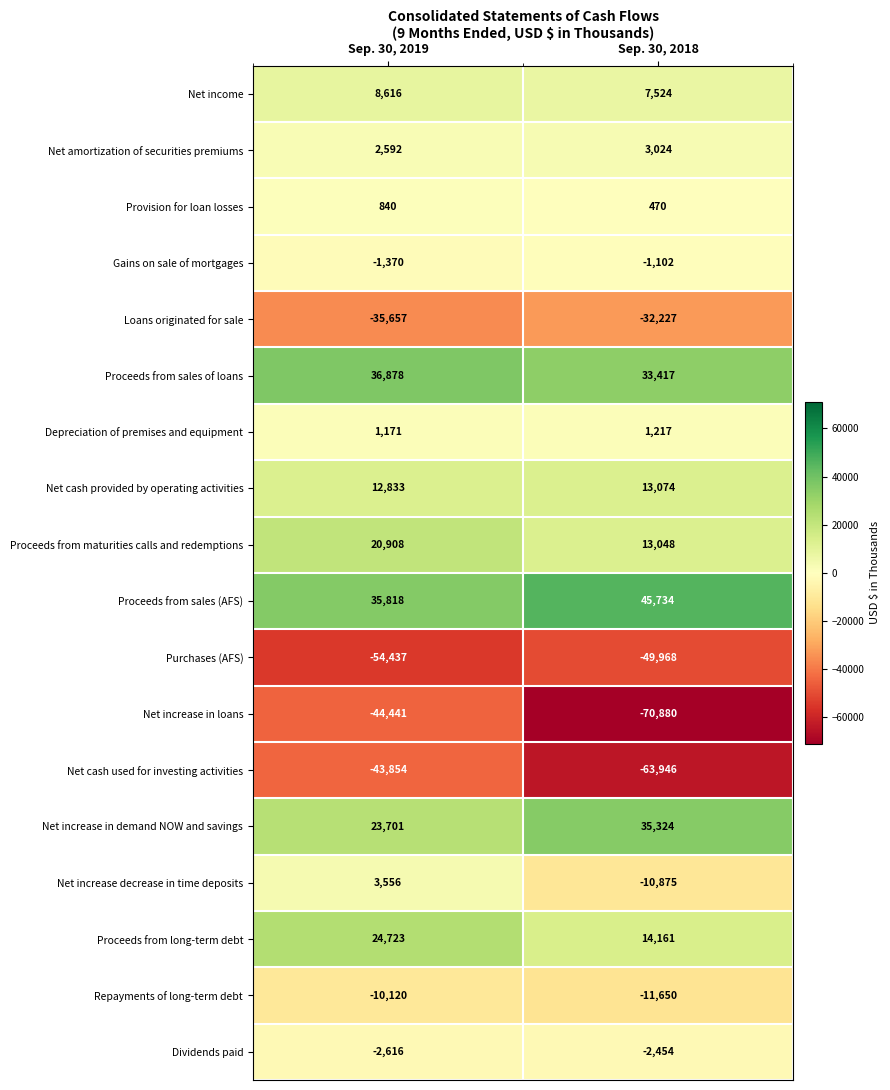

The Net cash provided by operating activities series shows 13074 at Sep. 30, 2018. True or false?

True